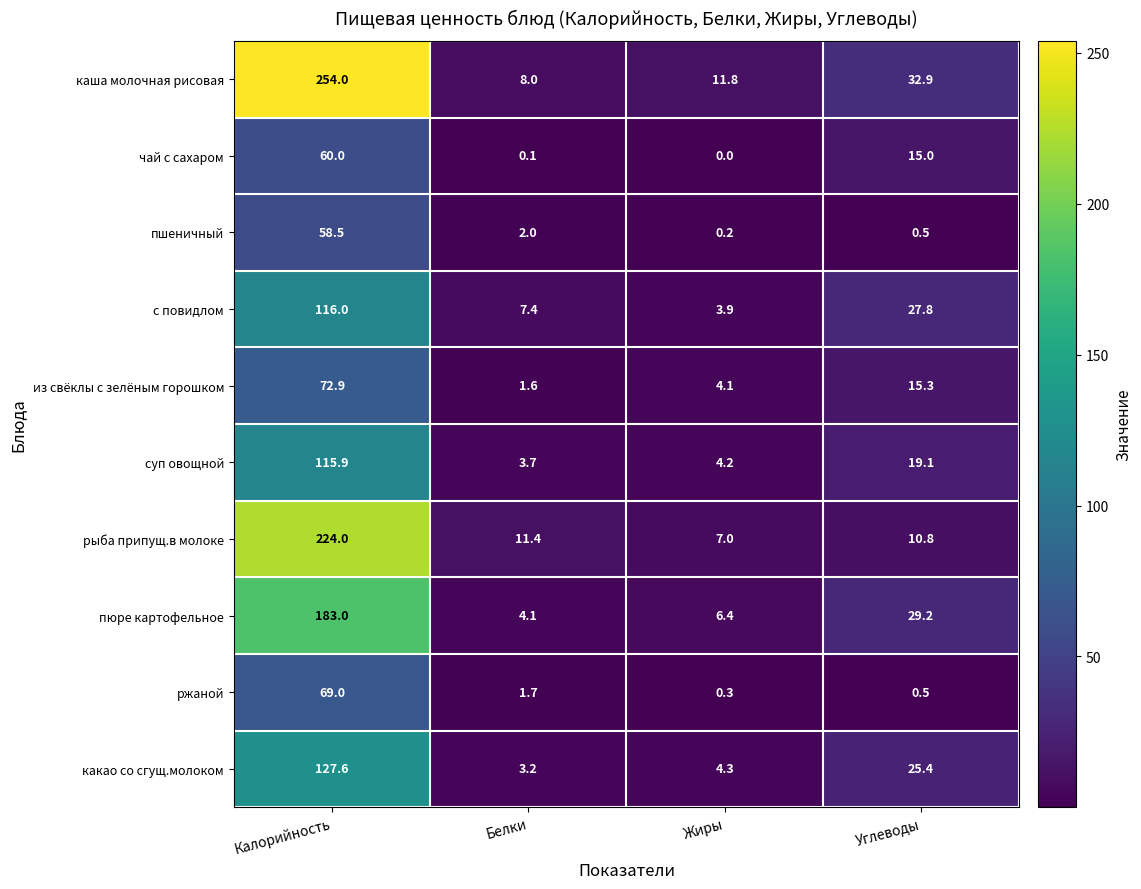

Which series has the largest range (max minus min)?

каша молочная рисовая